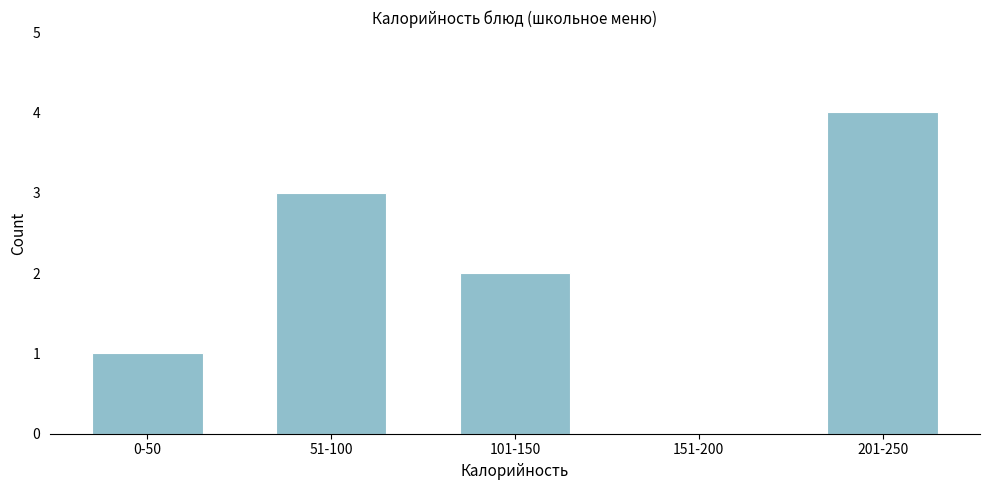

Reading left to right, what are all the values shown in this chart?

0-50=1	51-100=3	101-150=2	151-200=0	201-250=4